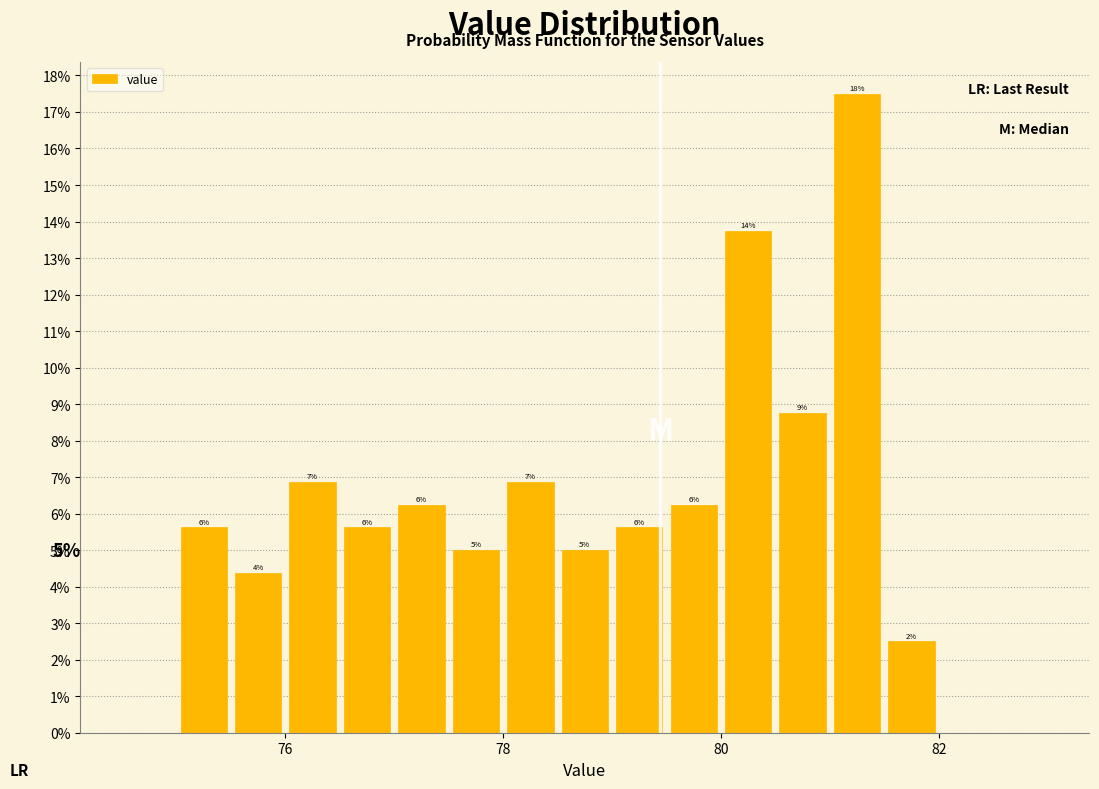

Read against the x-axis, roughly where is the centre of the tallest bar?

81.2